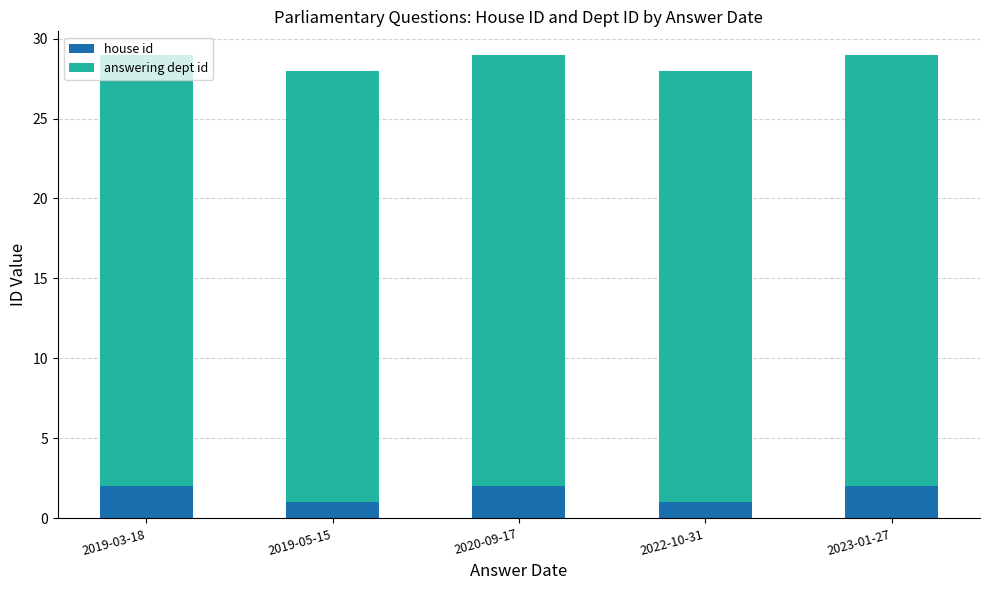

What are all the series names shown in the legend?

house id, answering dept id